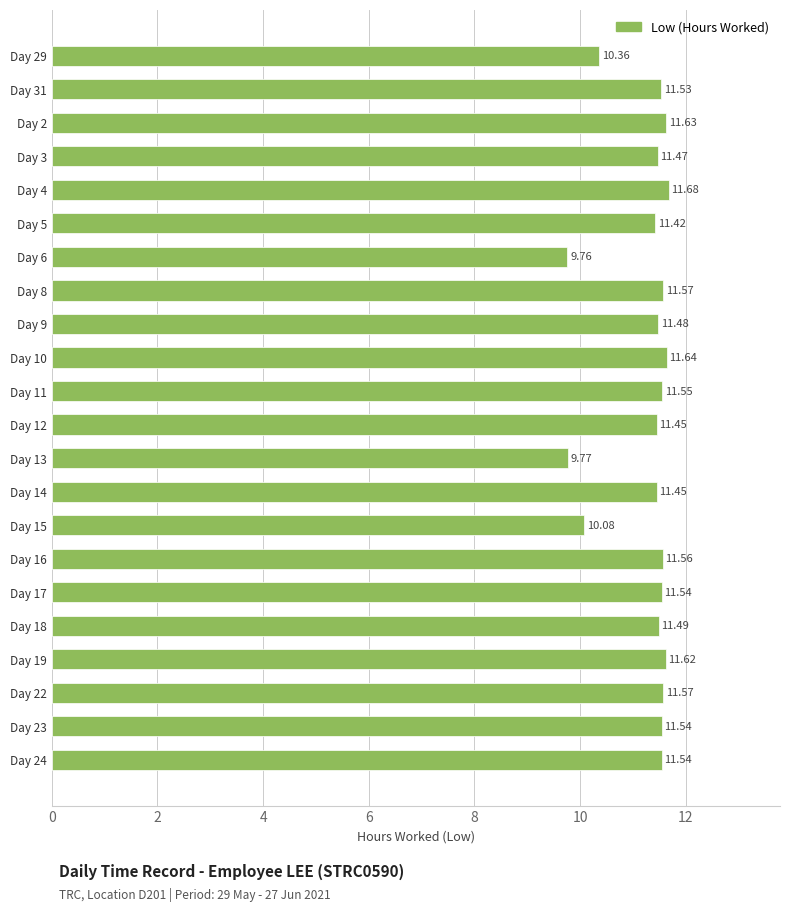

Count the number of categories in the chart.

22